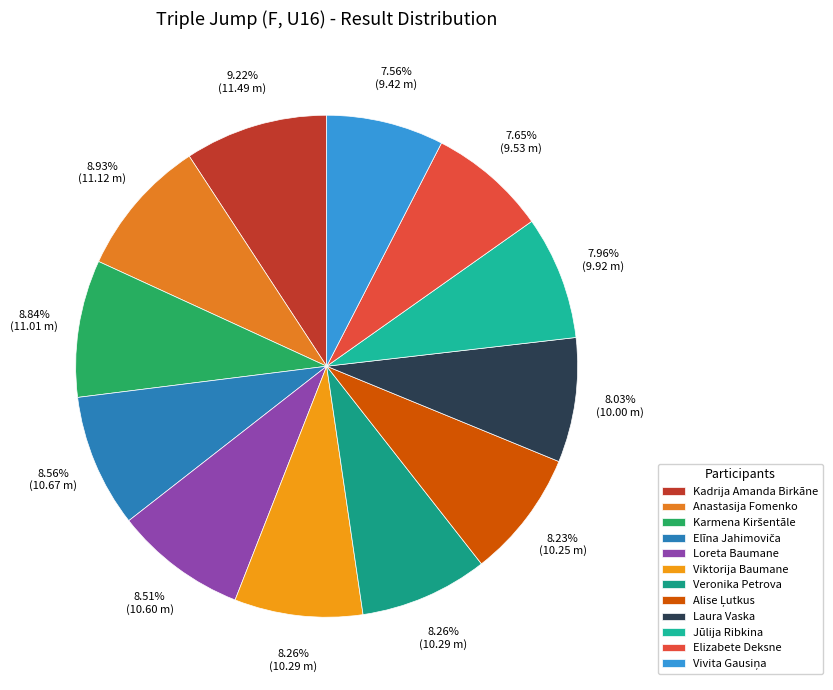

What is the smallest slice in the pie chart?

Vivita Gausiņa